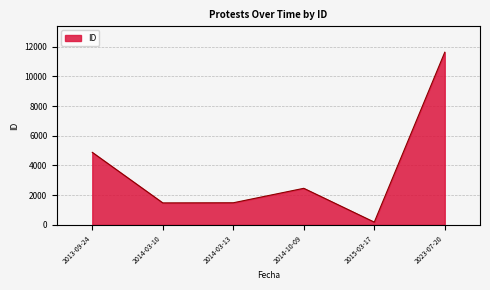

What is the sum of all values?

22119